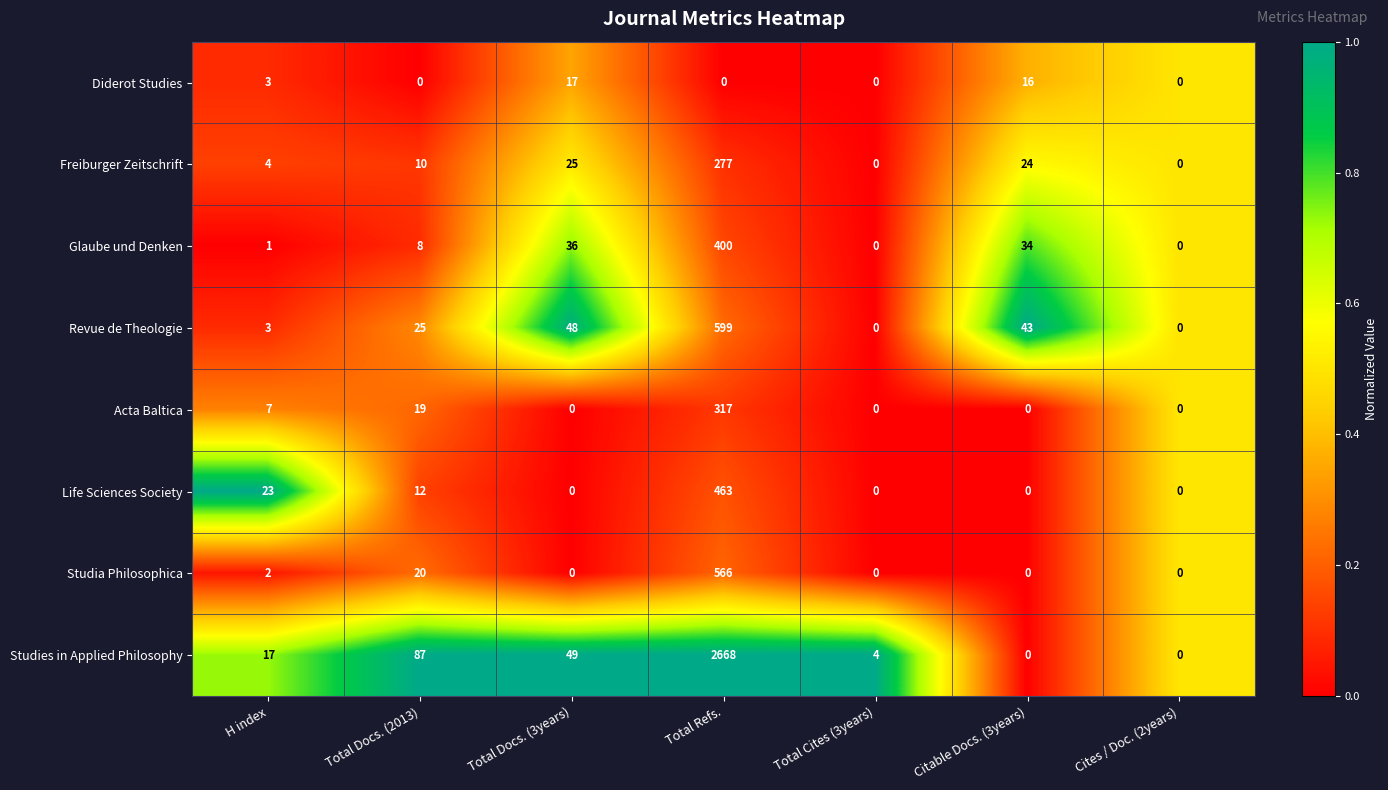

The Freiburger Zeitschrift series shows 7 at Total Docs. (2013). True or false?

False